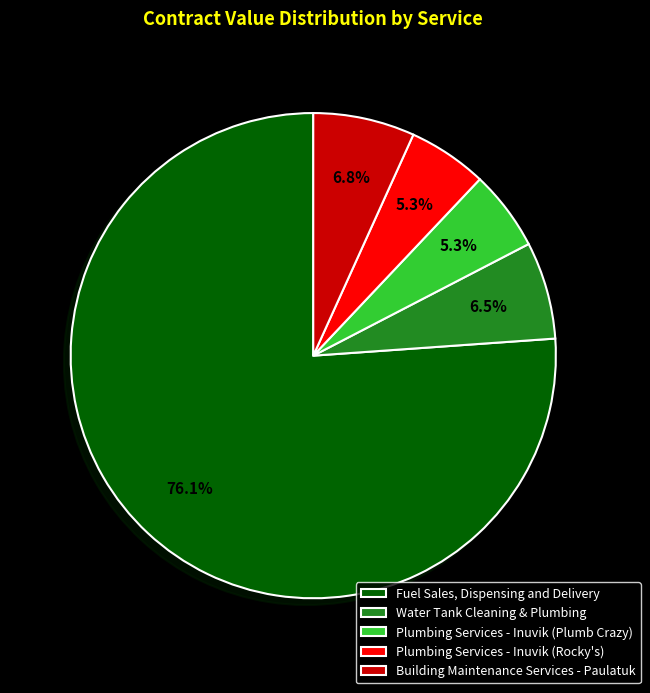

How many segments does this pie chart have?

5